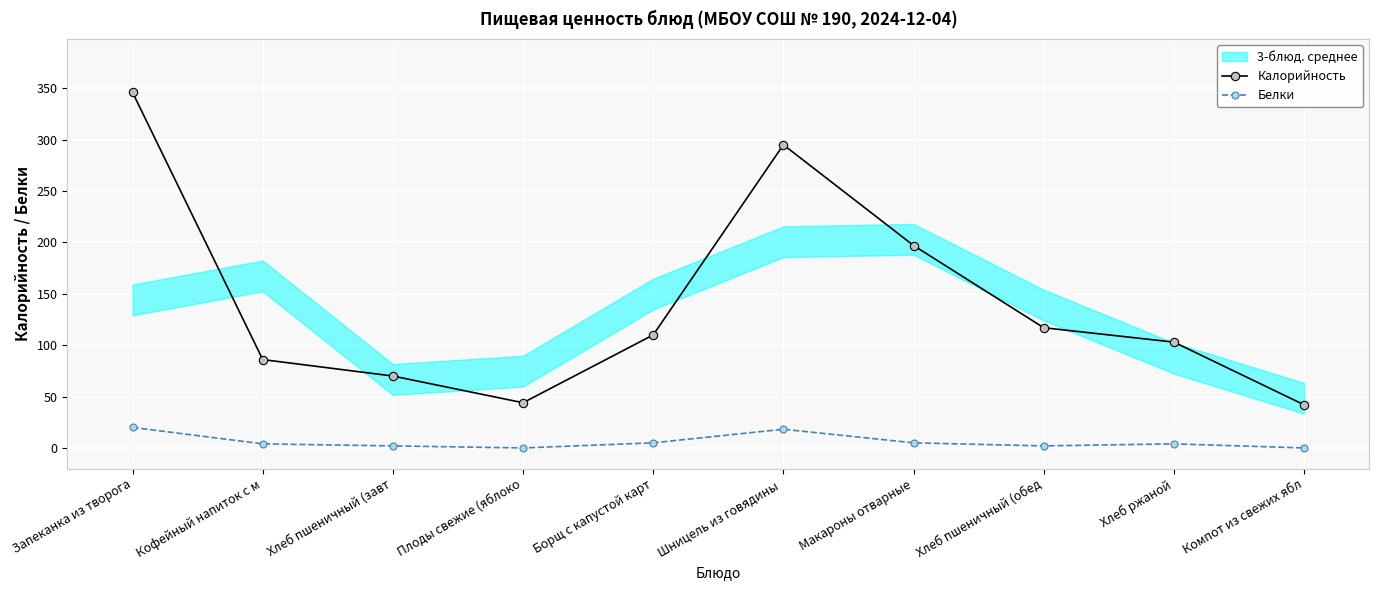

What is the difference between the maximum and minimum values in the Белки series?

20.0